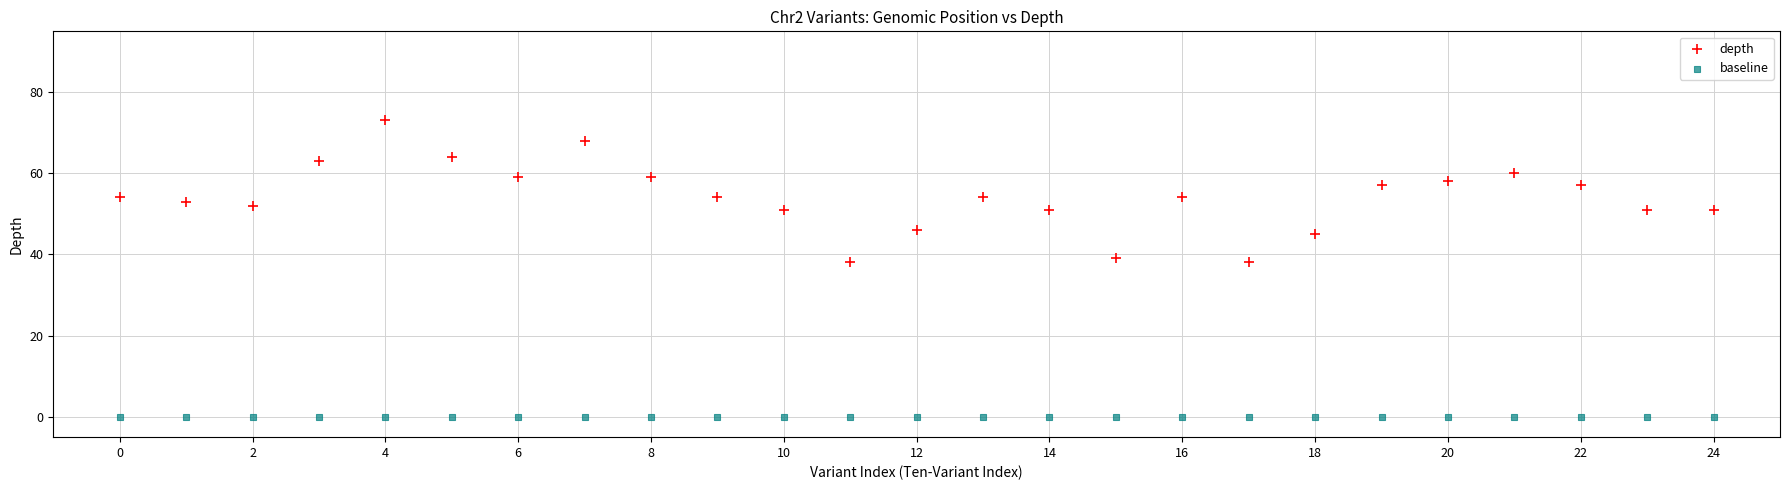

Which series contains the highest Y value?

depth